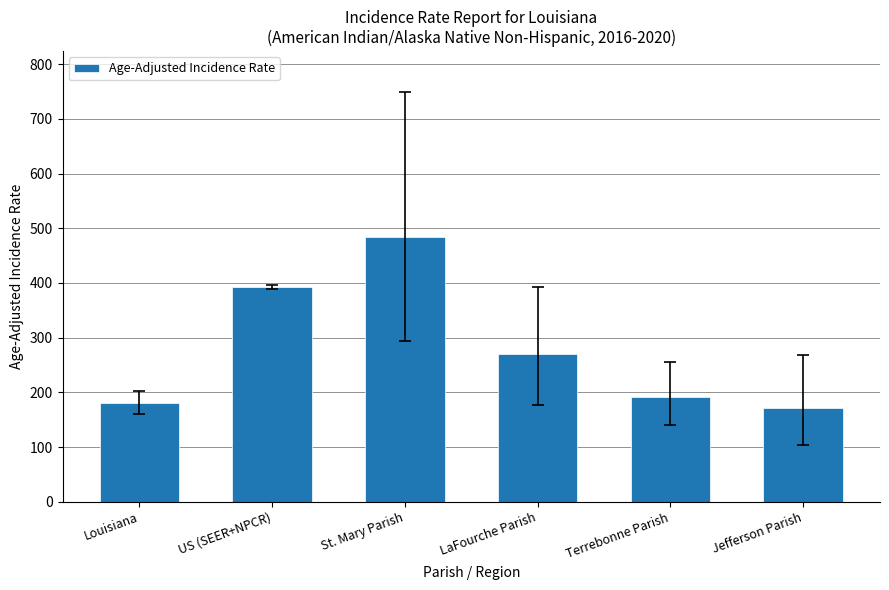

True or false: the data shows 71.1 at Louisiana.

False